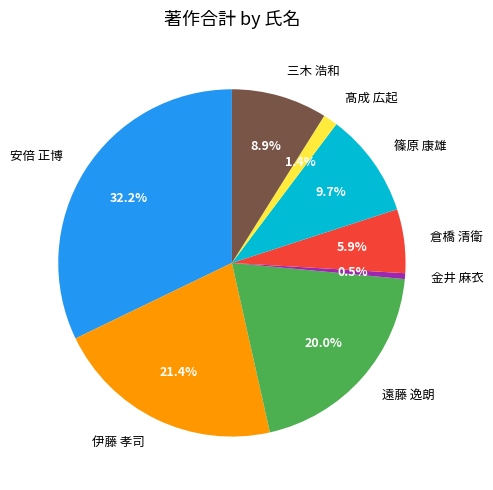

How many segments does this pie chart have?

8